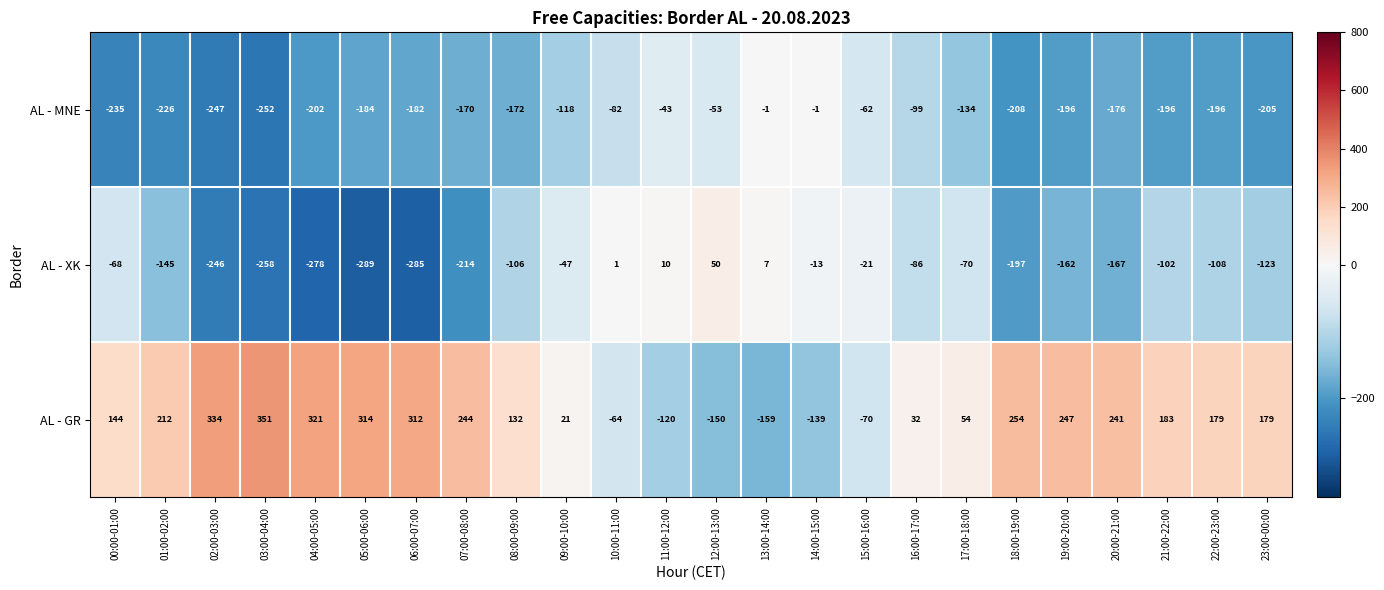

Between 14:00-15:00 and 18:00-19:00, which series saw the biggest shift?

AL - GR